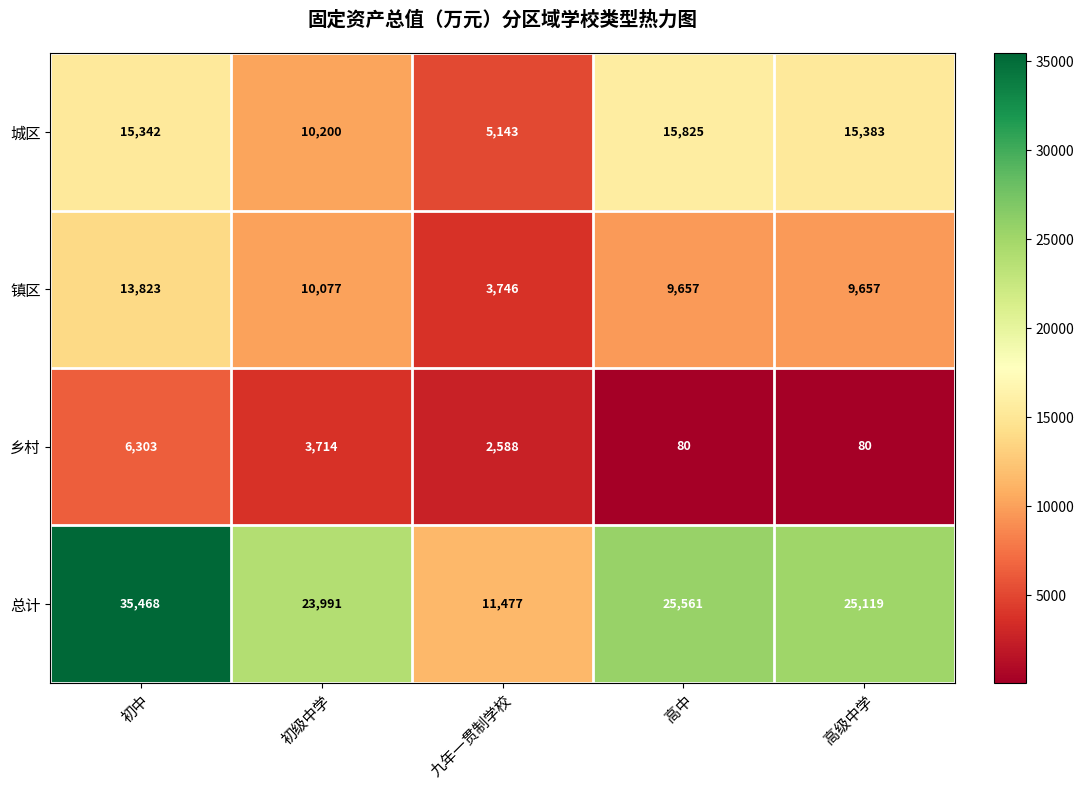

At which label does 镇区 reach its peak?

初中